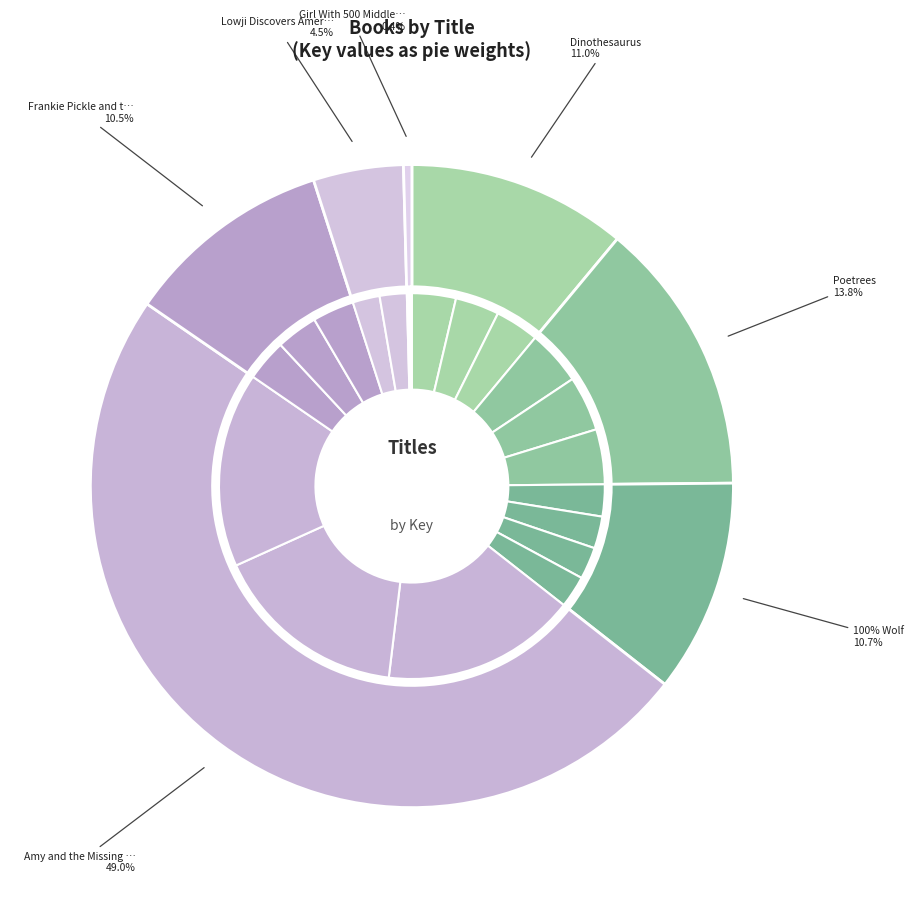

Does any single category account for the majority?

No